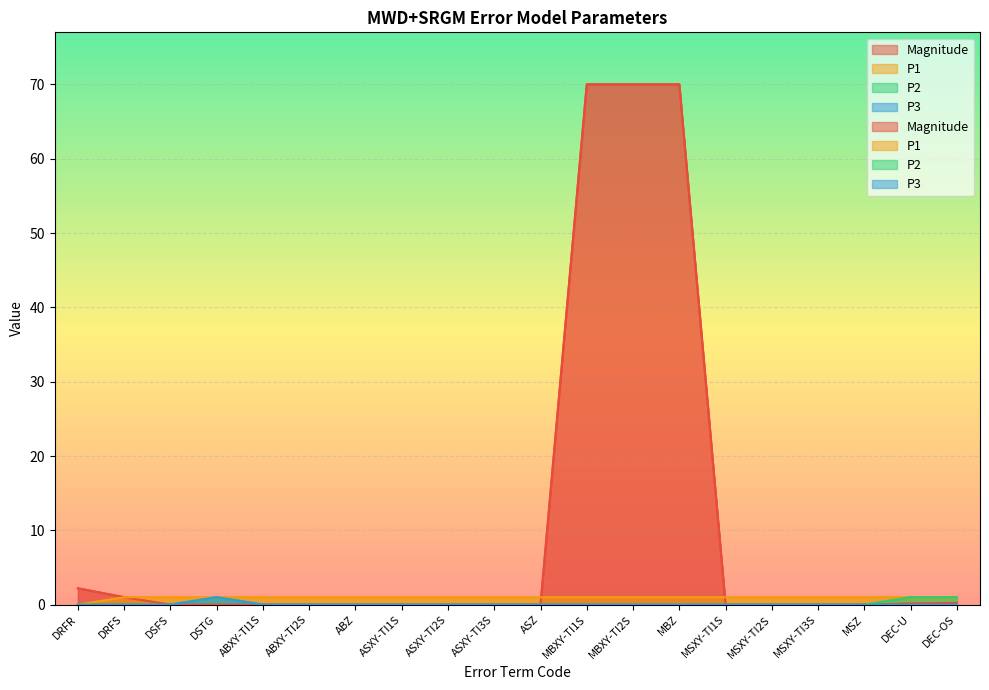

What position from the left is ABZ?

7